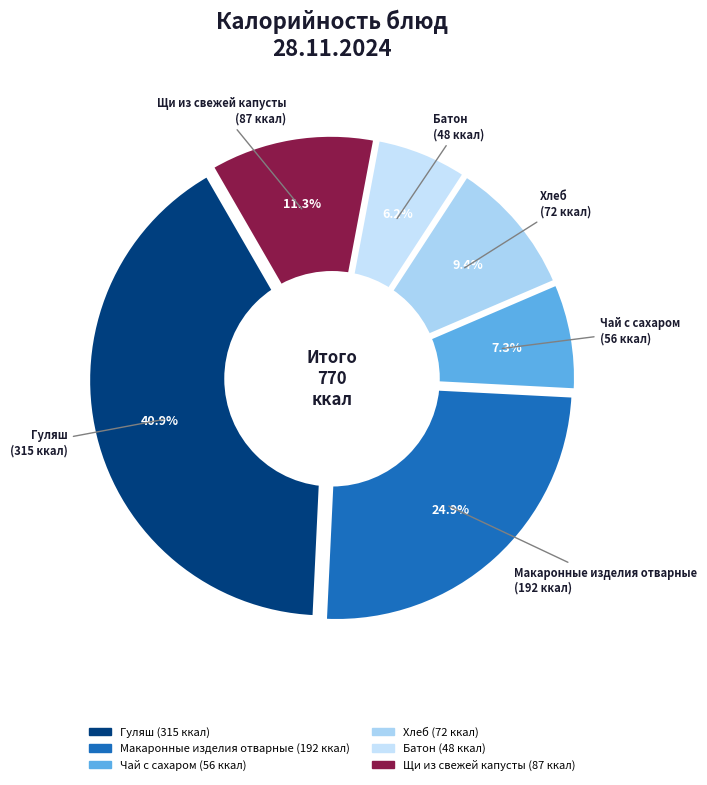

Is it true that Гуляш is 41% of the pie?

True